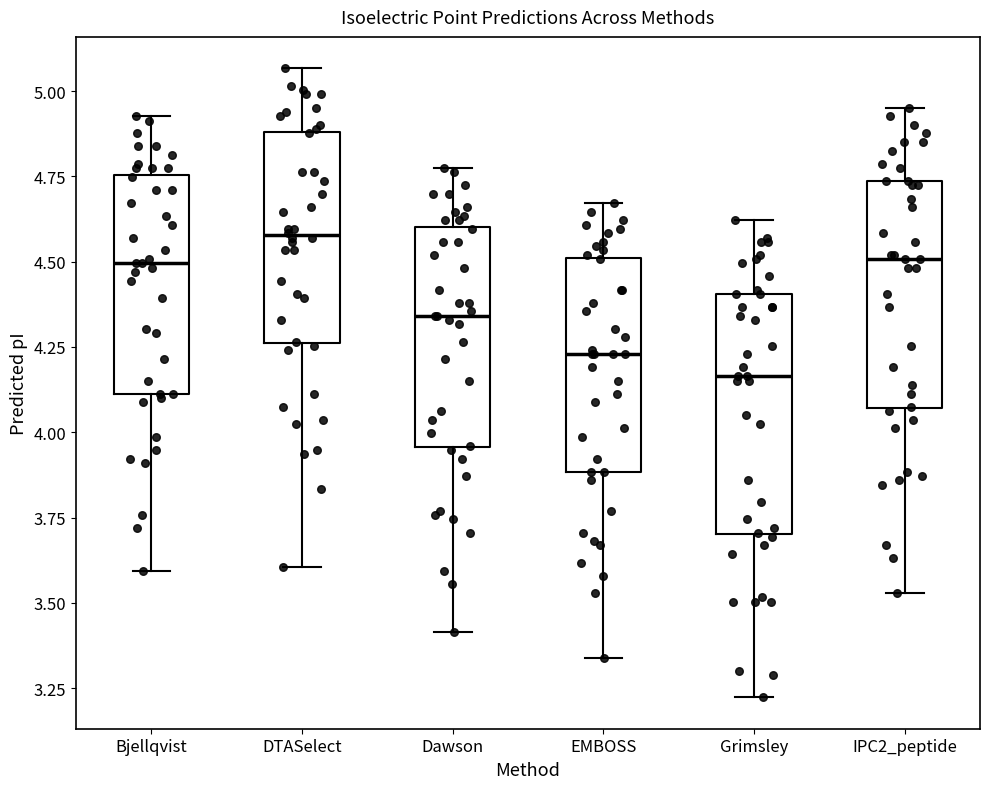

Which box's median line is the lowest?

Grimsley